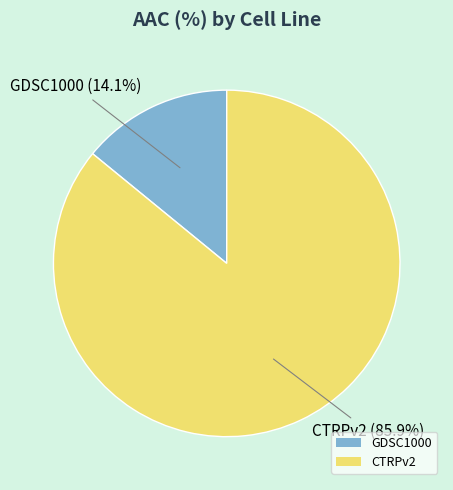

Does any single category account for the majority?

Yes